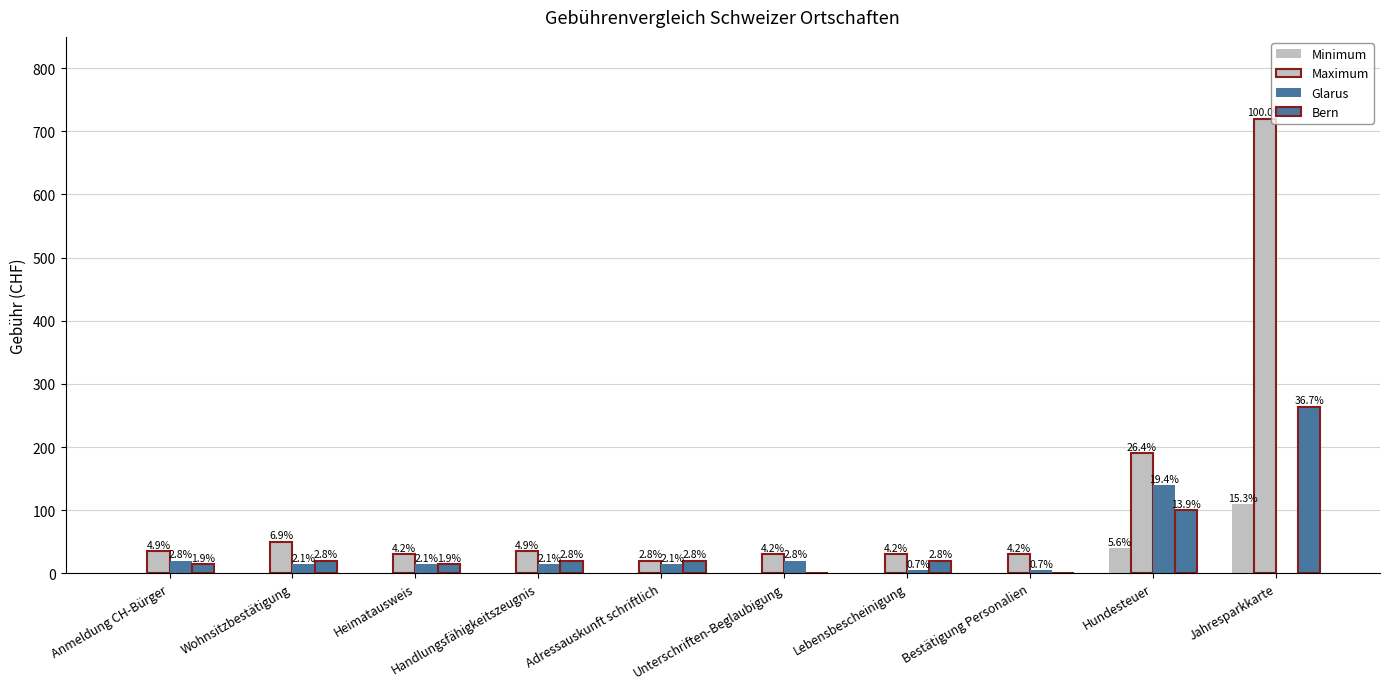

How many groups of bars are there?

10